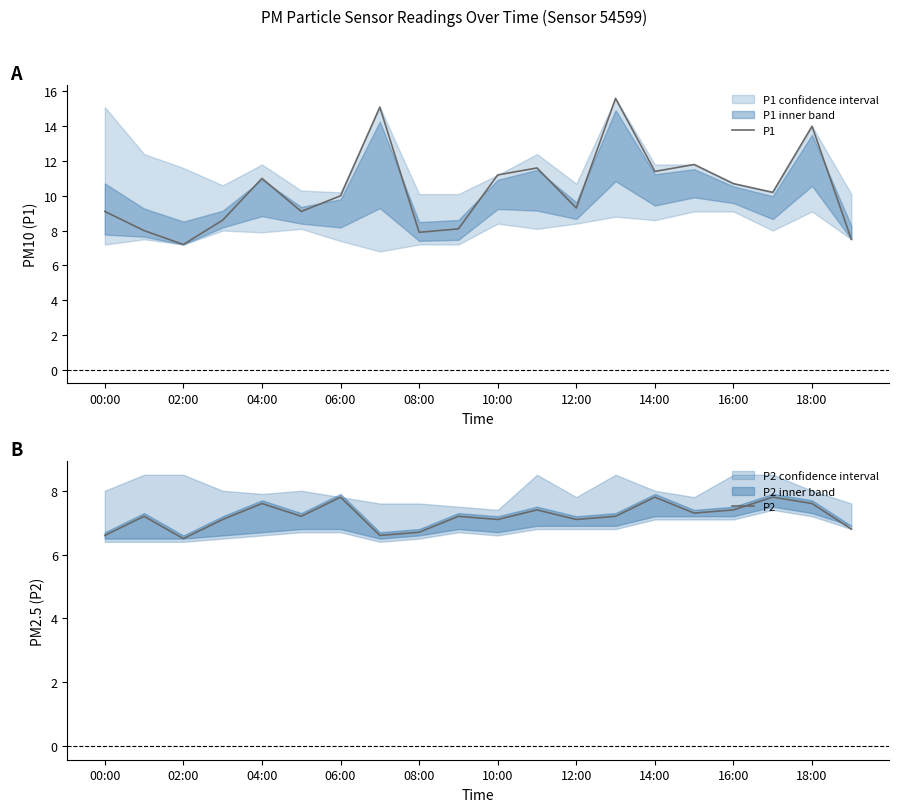

Is this an area chart (filled region under the line)?

No